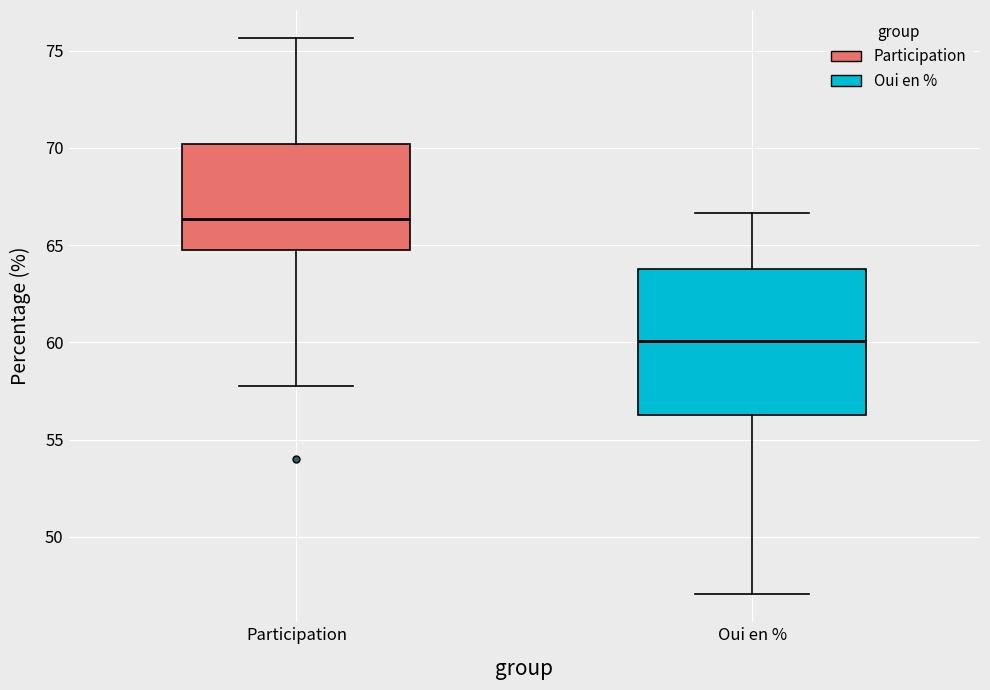

Reading left to right, read every box against the y-axis: the position of its median line, the range the box covers, and the ends of its whiskers. The values are not printed on the chart, so give them approximately, as read against the axis.

Participation: median 66.5, box 65.0 to 70.0, whiskers 57.5 to 75.5
Oui en %: median 60.0, box 56.5 to 64.0, whiskers 47.0 to 66.5